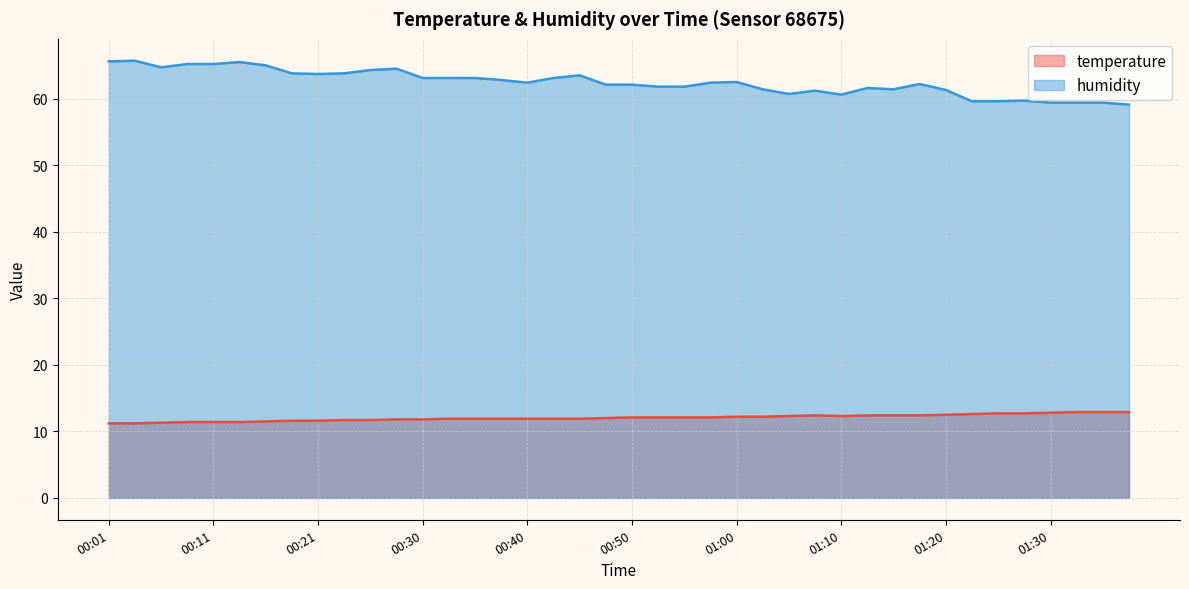

Reading right to left, what are all the values shown in this chart?

temperature: 01:37=12.9	01:34=12.9	01:32=12.9	01:30=12.8	01:27=12.7	01:25=12.7	01:22=12.6	01:20=12.5	01:17=12.4	01:15=12.4	01:12=12.4	01:10=12.3	01:07=12.4	01:05=12.3	01:03=12.2	01:00=12.2	00:58=12.1	00:55=12.1	00:53=12.1	00:50=12.1	00:48=12.0	00:45=11.9	00:43=11.9	00:40=11.9	00:38=11.9	00:35=11.9	00:33=11.9	00:30=11.8	00:28=11.8	00:25=11.7	00:23=11.7	00:21=11.6	00:18=11.6	00:16=11.5	00:13=11.4	00:11=11.4	00:08=11.4	00:06=11.3	00:03=11.2	00:01=11.2
humidity: 01:37=59.1	01:34=59.4	01:32=59.4	01:30=59.4	01:27=59.7	01:25=59.6	01:22=59.6	01:20=61.3	01:17=62.2	01:15=61.4	01:12=61.6	01:10=60.6	01:07=61.2	01:05=60.7	01:03=61.4	01:00=62.5	00:58=62.4	00:55=61.8	00:53=61.8	00:50=62.1	00:48=62.1	00:45=63.5	00:43=63.1	00:40=62.4	00:38=62.8	00:35=63.1	00:33=63.1	00:30=63.1	00:28=64.5	00:25=64.3	00:23=63.8	00:21=63.7	00:18=63.8	00:16=65.0	00:13=65.5	00:11=65.2	00:08=65.2	00:06=64.7	00:03=65.7	00:01=65.6